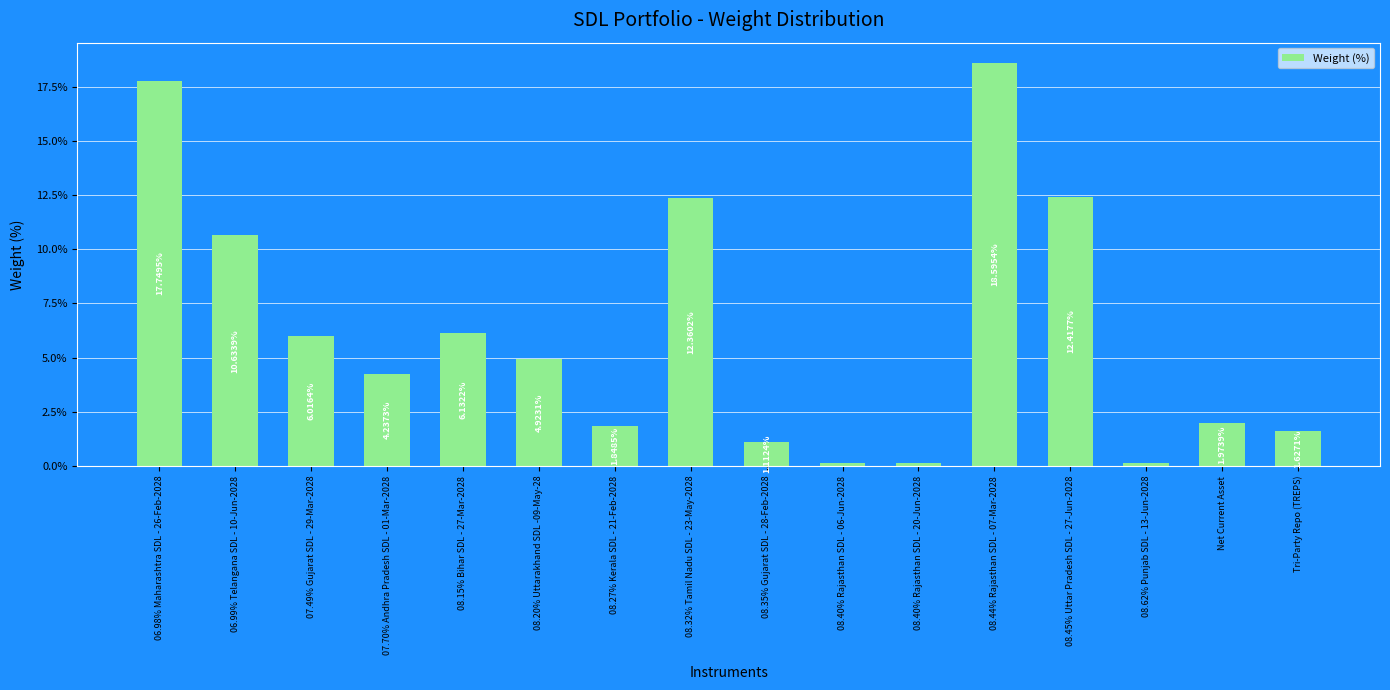

Between 08.35% Gujarat SDL - 28-Feb-2028 and 07.70% Andhra Pradesh SDL - 01-Mar-2028, which is larger?

07.70% Andhra Pradesh SDL - 01-Mar-2028